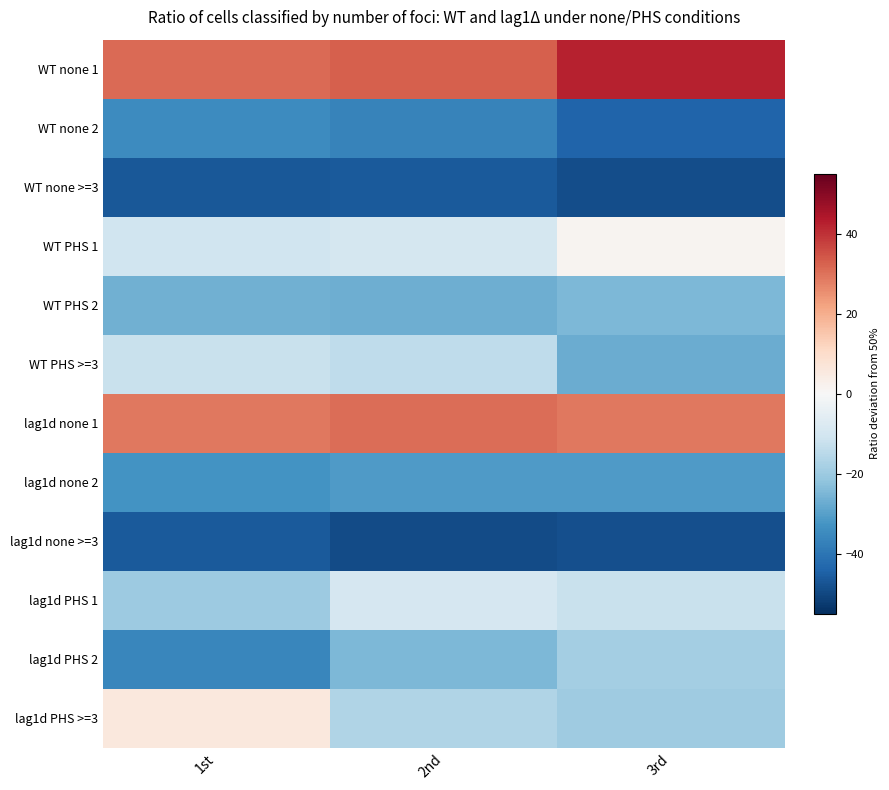

What is the minimum value shown in the chart?

-49.4